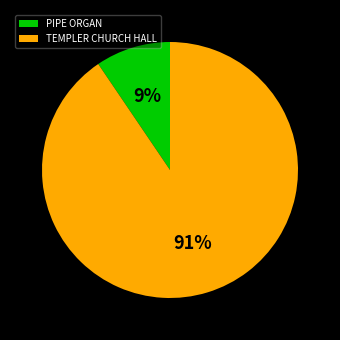

Does any single category account for the majority?

Yes